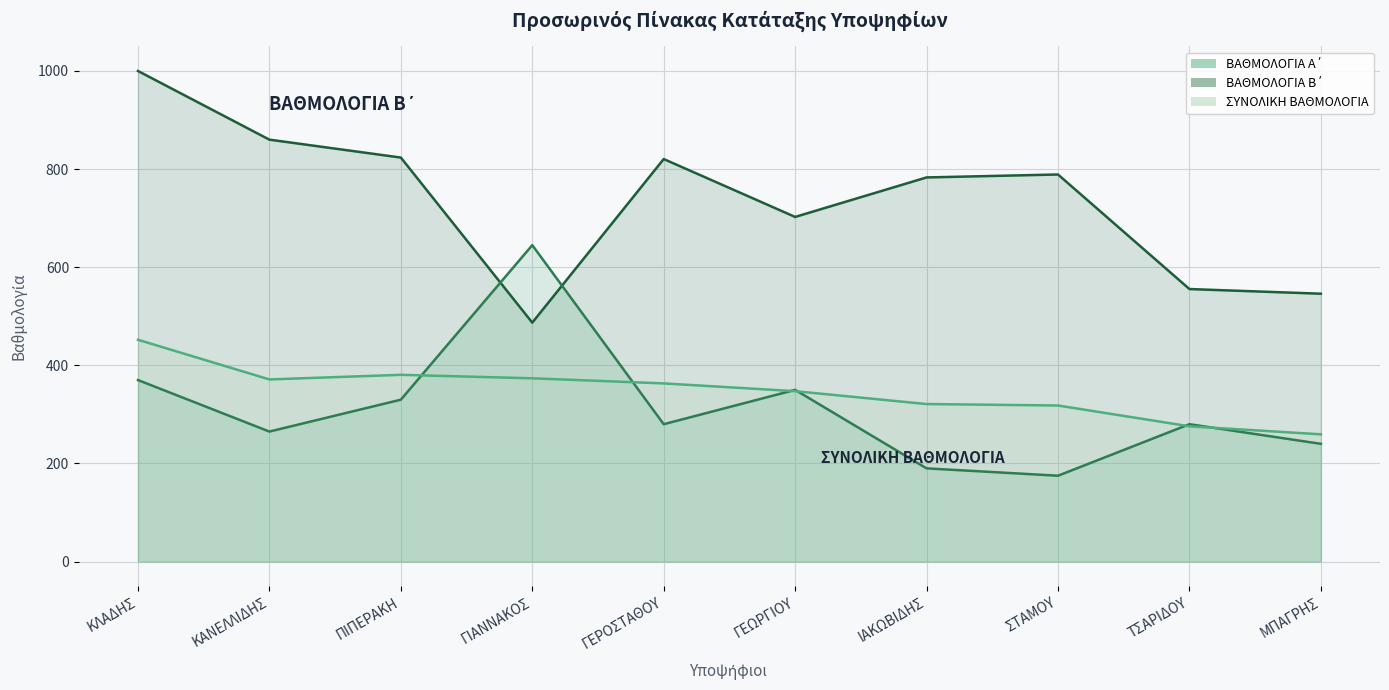

What is the greatest value displayed?

1000.0